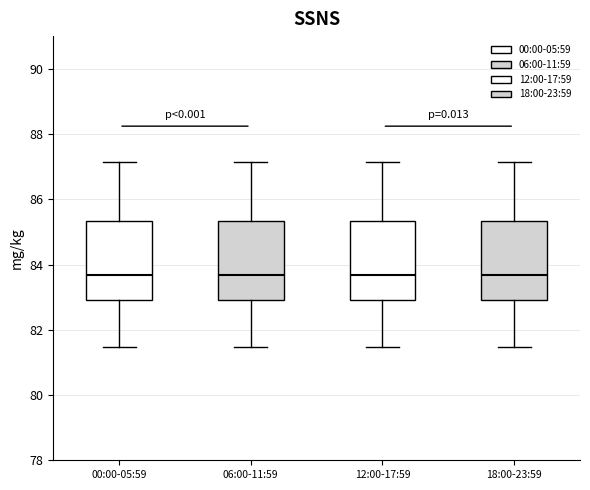

Reading left to right, transcribe this box plot: for each box, give where its median line is, the range the box spans, and where its two whiskers end, as read against the y-axis. The values are not printed on the chart, so give them approximately, as read against the axis.

00:00-05:59: median 83.6, box 83.0 to 85.4, whiskers 81.4 to 87.2
06:00-11:59: median 83.6, box 83.0 to 85.4, whiskers 81.4 to 87.2
12:00-17:59: median 83.6, box 83.0 to 85.4, whiskers 81.4 to 87.2
18:00-23:59: median 83.6, box 83.0 to 85.4, whiskers 81.4 to 87.2